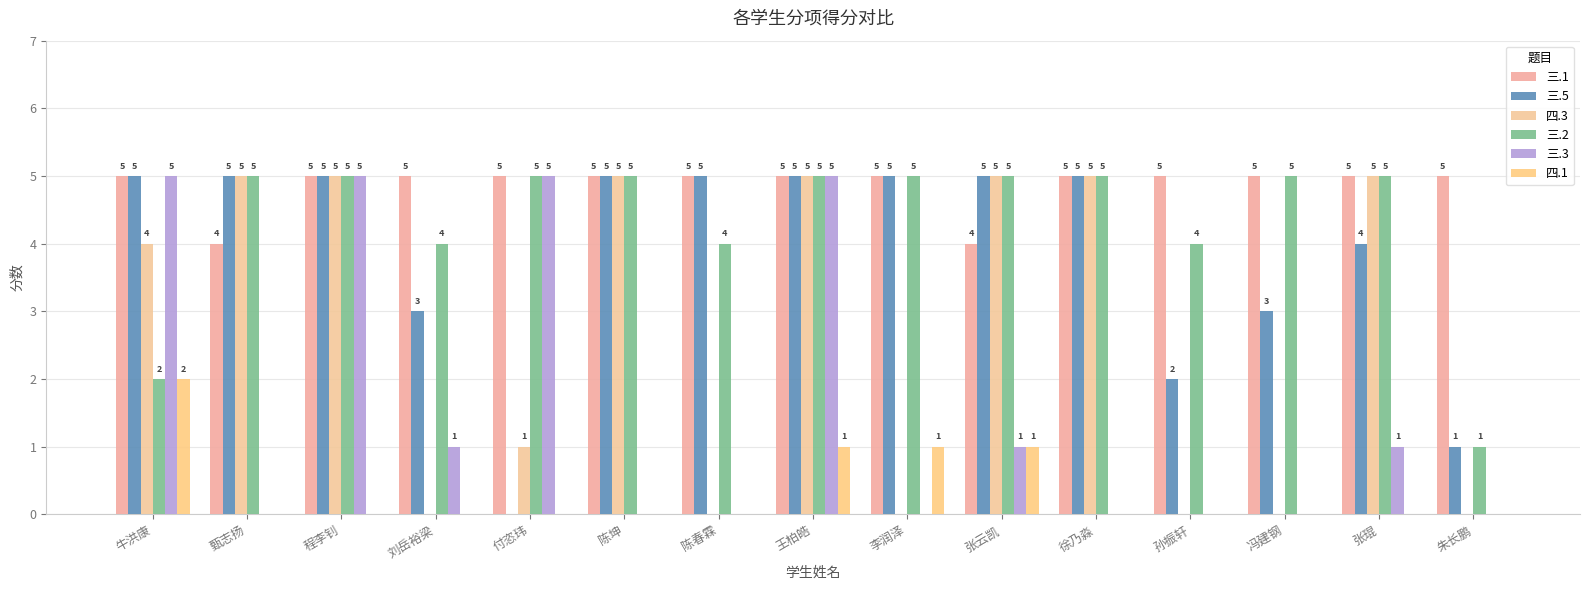

Are the bars horizontal?

No